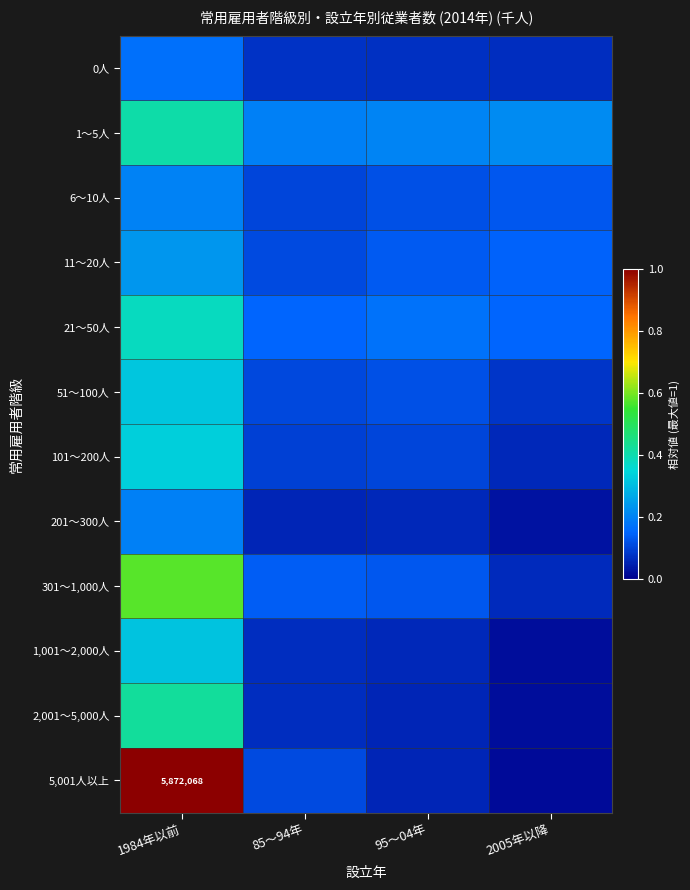

What is the highest value of the 301～1,000人 series?

0.6